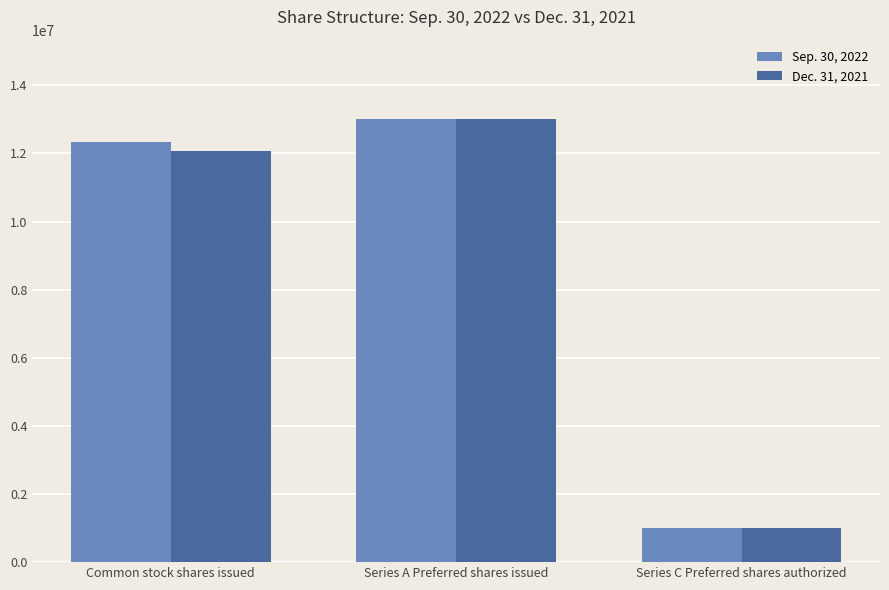

What is the value of the Sep. 30, 2022 bar at the 2nd from the left?

13000000